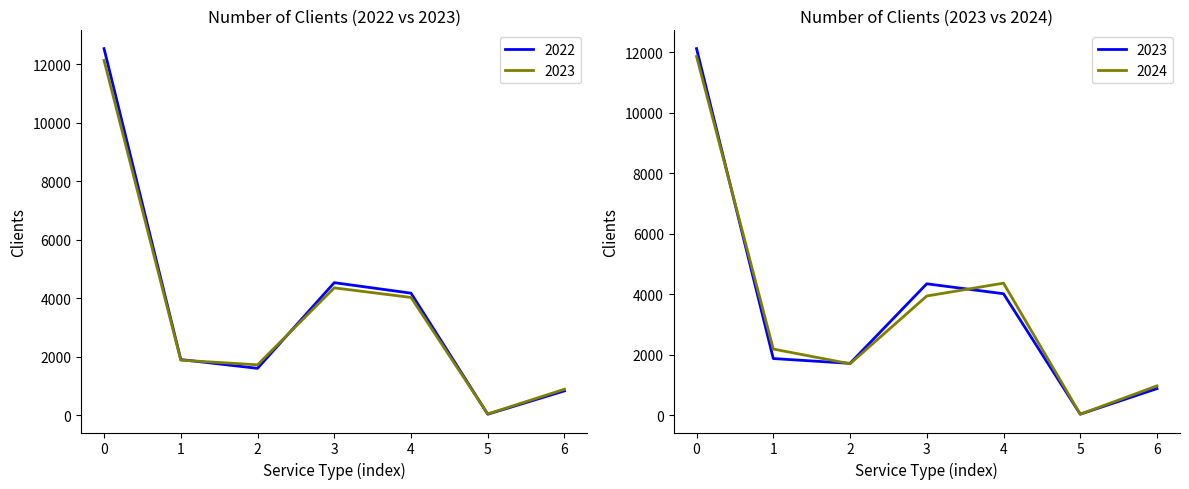

What is the lowest value of the 2022 series?

30